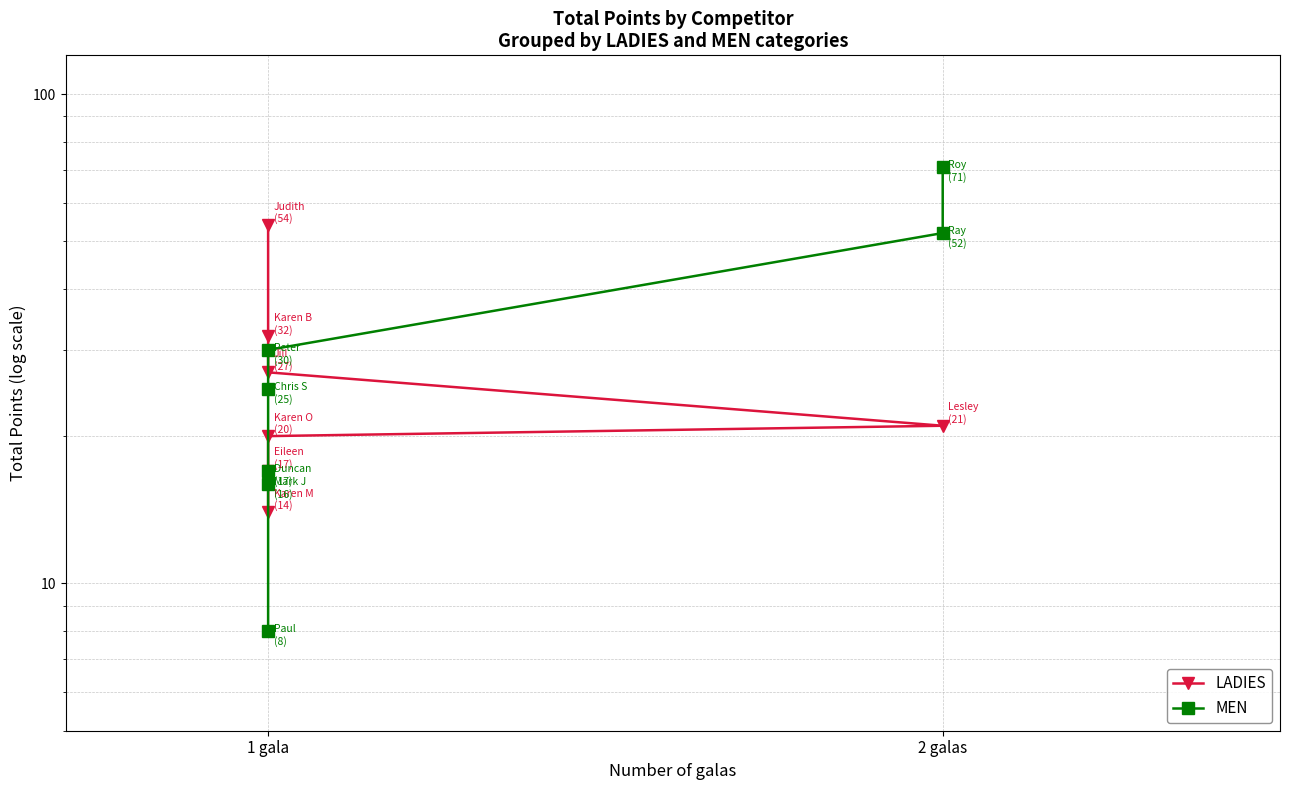

What is the difference between the maximum and minimum values in the MEN series?

63